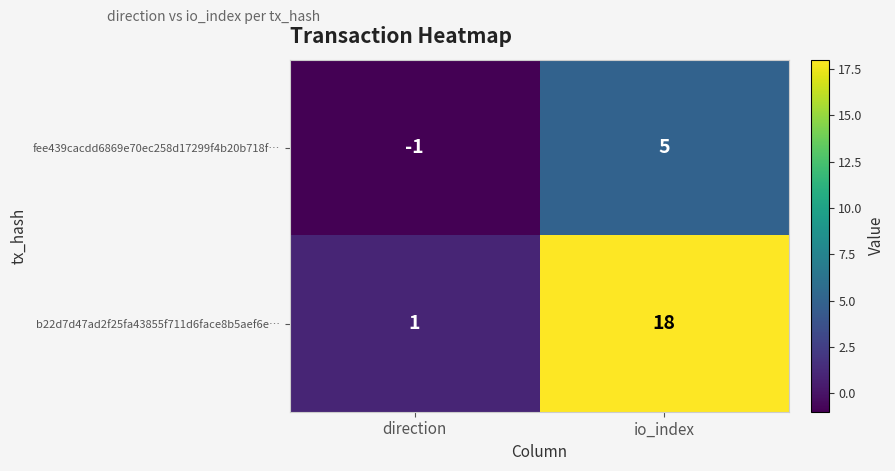

Reading left to right, transcribe all the data shown in this chart.

fee439cacdd6869e70ec258d17299f4b20b718f…: -1	5
b22d7d47ad2f25fa43855f711d6face8b5aef6e…: 1	18